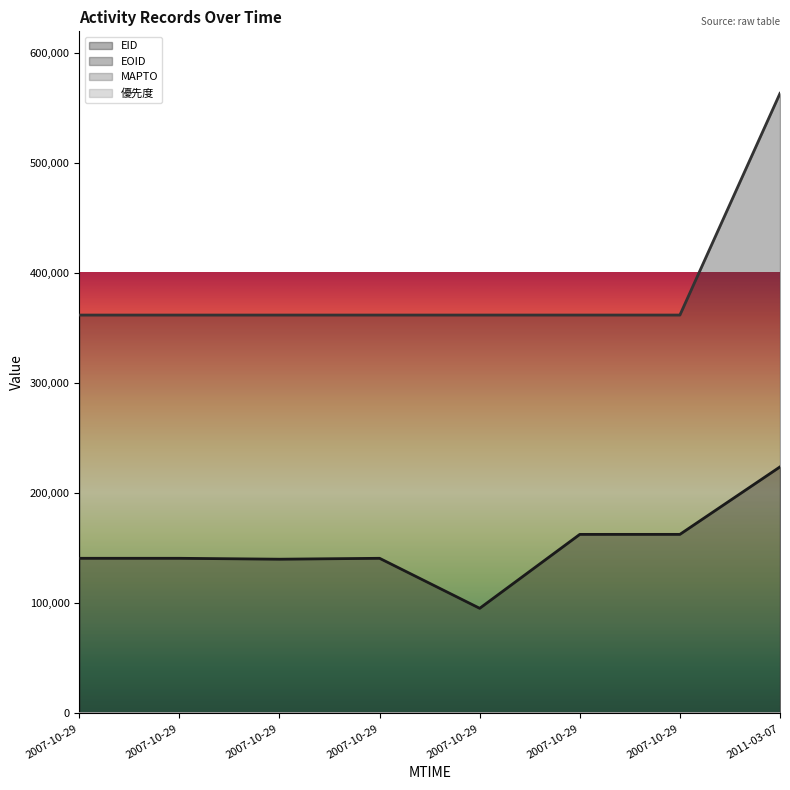

What is the average value of the EOID series?

387101